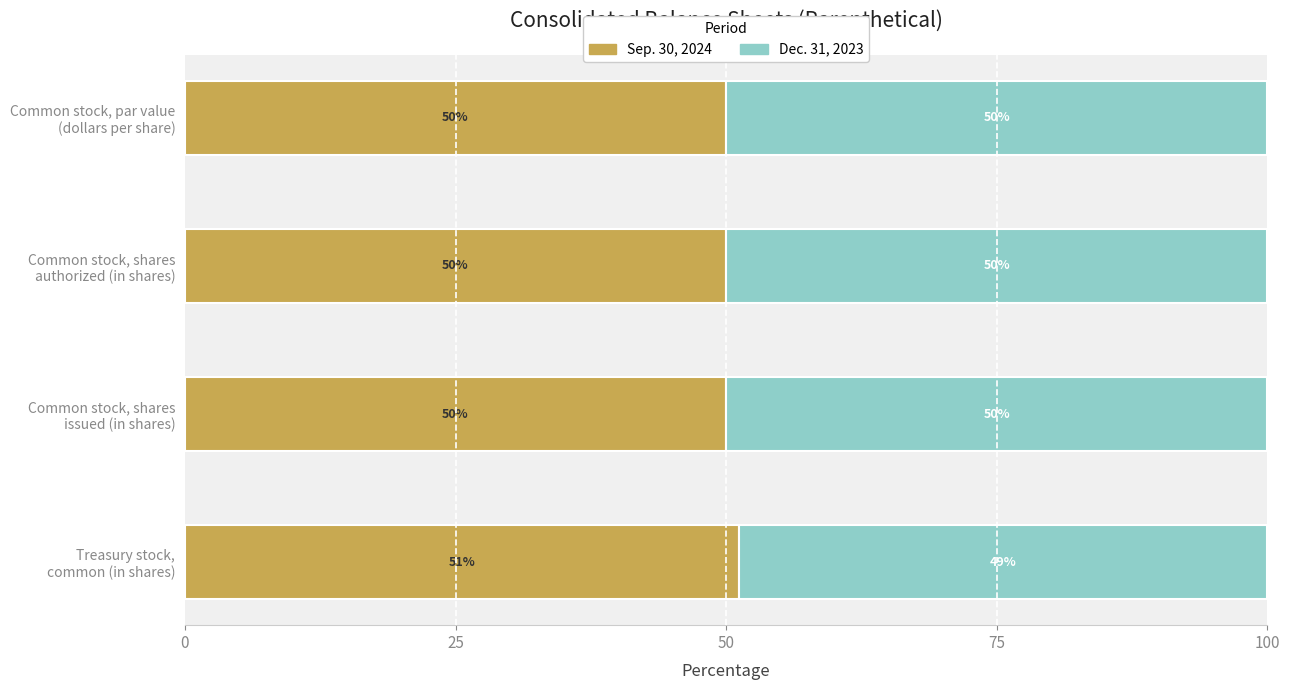

Count the Sep. 30, 2024 values in the range 50 to 51.

3